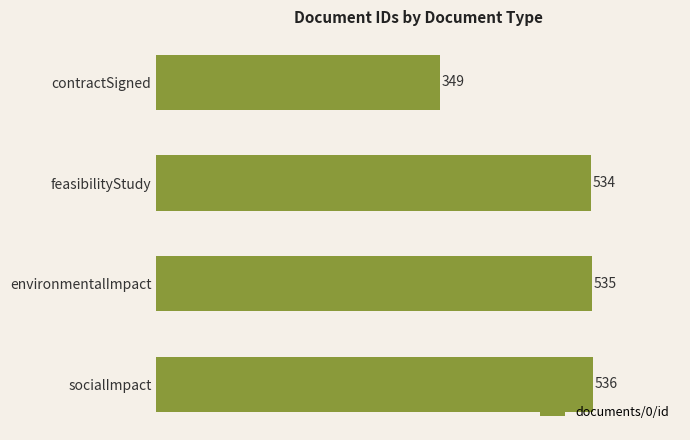

What is the value of the 3rd bar from the top?

535